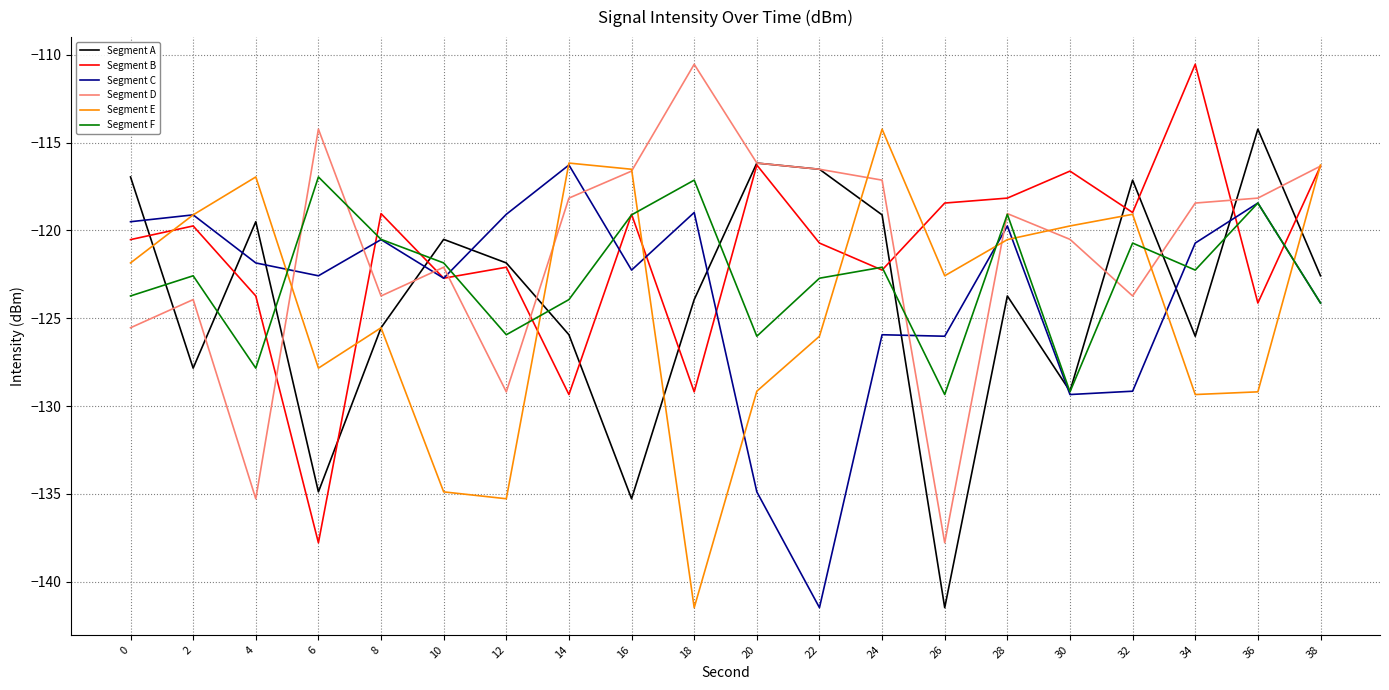

Does the chart have visible grid lines?

Yes